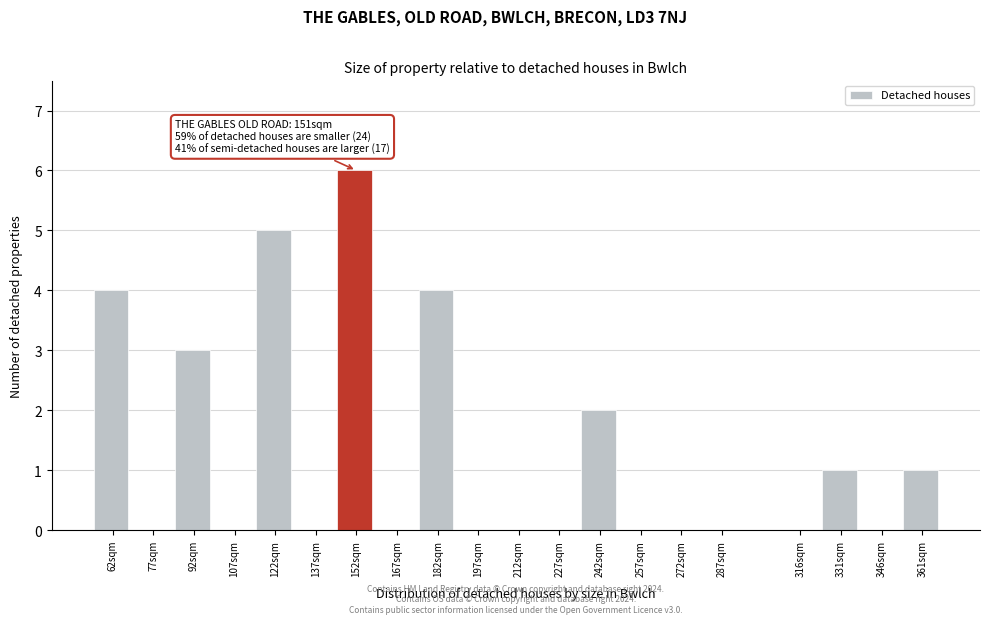

Reading left to right, extract all data points from this chart.

62sqm=4	77sqm=0	92sqm=3	107sqm=0	122sqm=5	137sqm=0	152sqm=6	167sqm=0	182sqm=4	197sqm=0	212sqm=0	227sqm=0	242sqm=2	257sqm=0	272sqm=0	287sqm=0	316sqm=0	331sqm=1	346sqm=0	361sqm=1